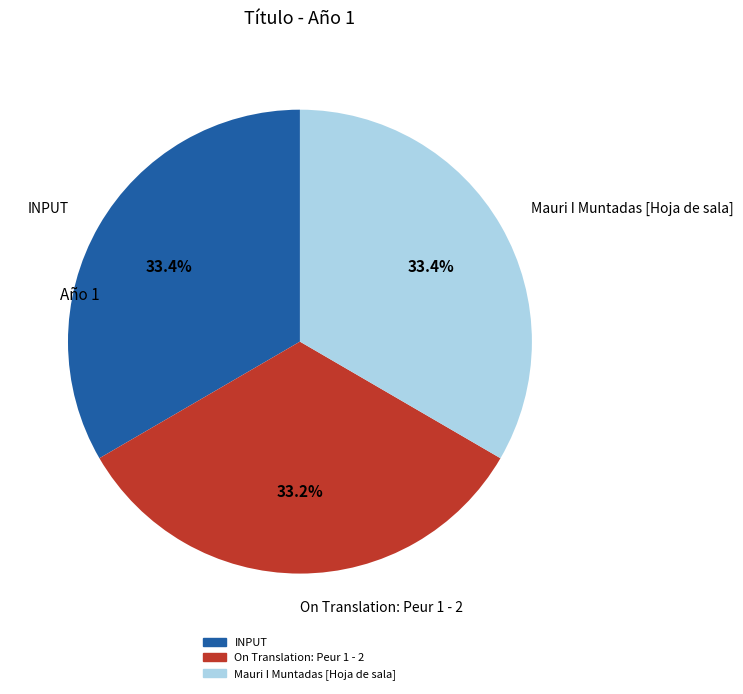

Does INPUT represent more than half of the total?

No